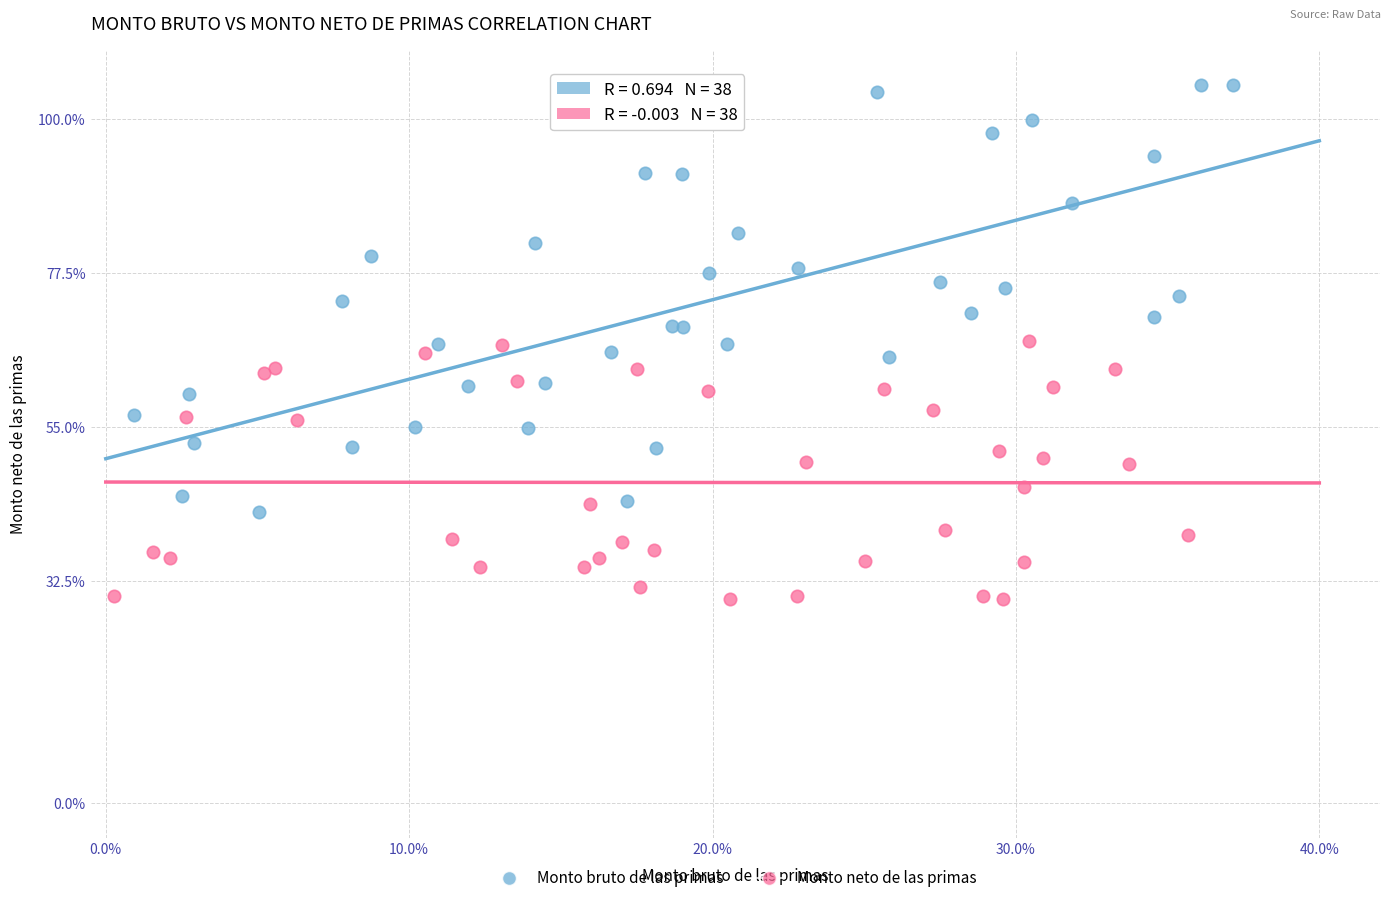

What are all the series names shown in the legend?

Monto bruto de las primas, Monto neto de las primas